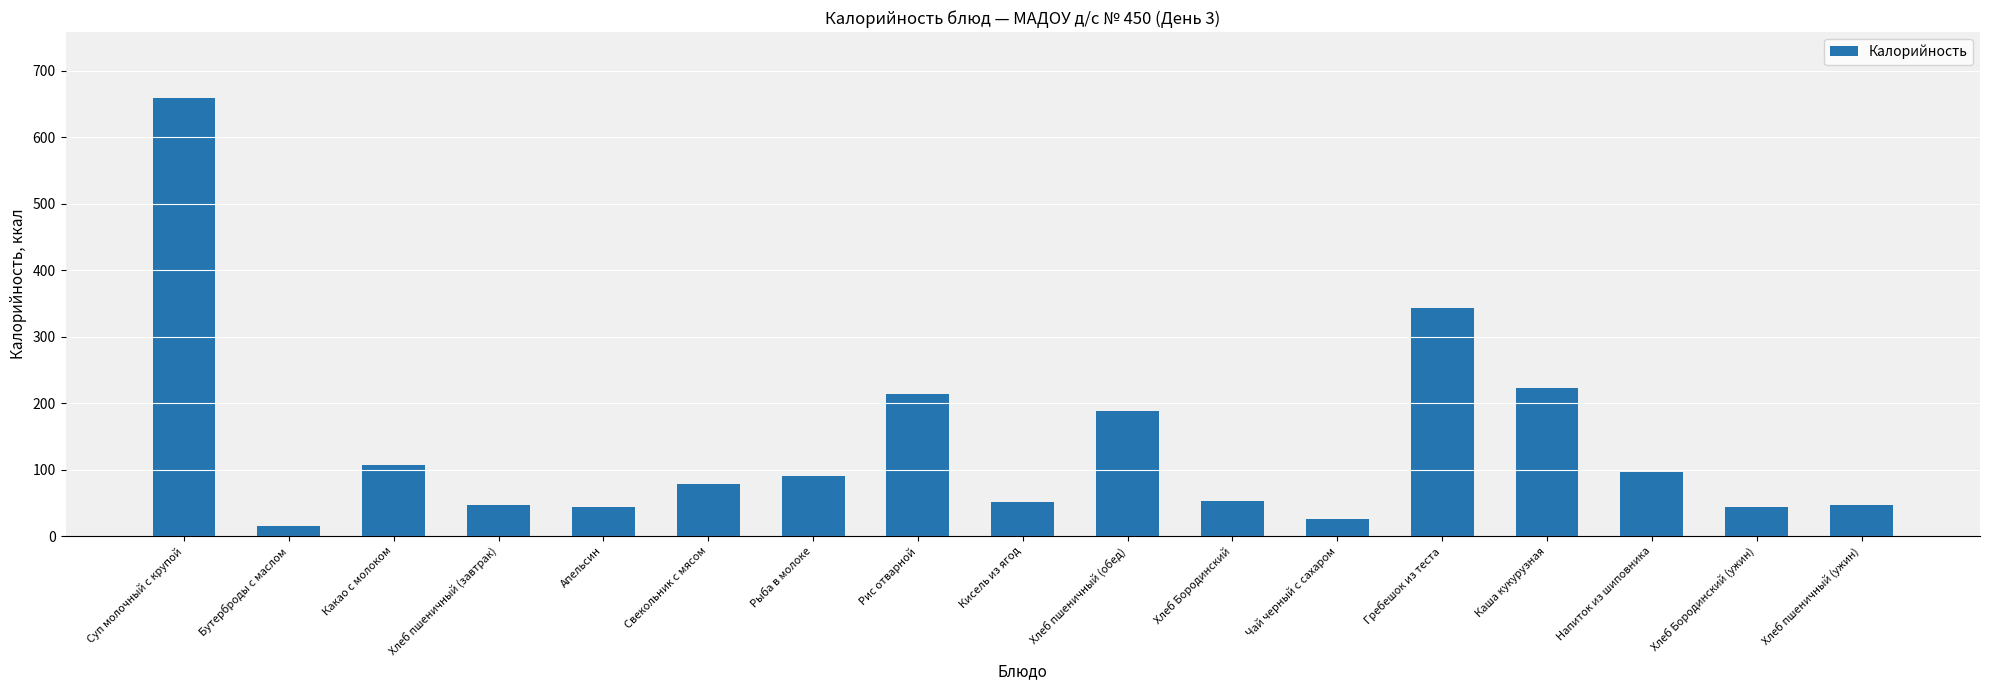

What is the difference between the values at Хлеб пшеничный (обед) and Хлеб Бородинский (ужин)?

144.0